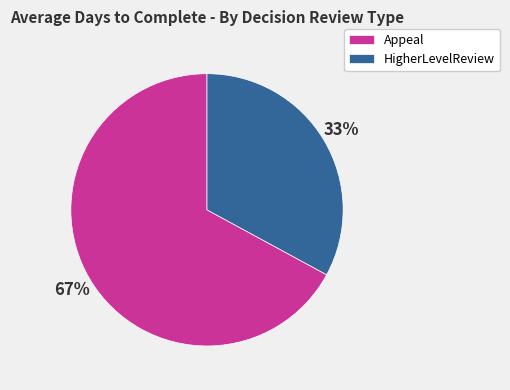

Does any single category account for the majority?

Yes